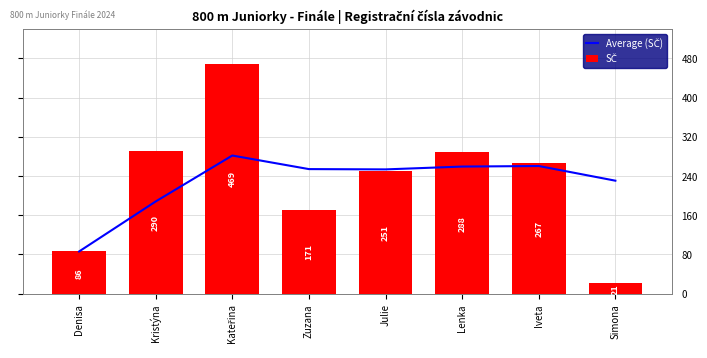

Which series changed the most between Denisa and Julie?

Average (SČ)